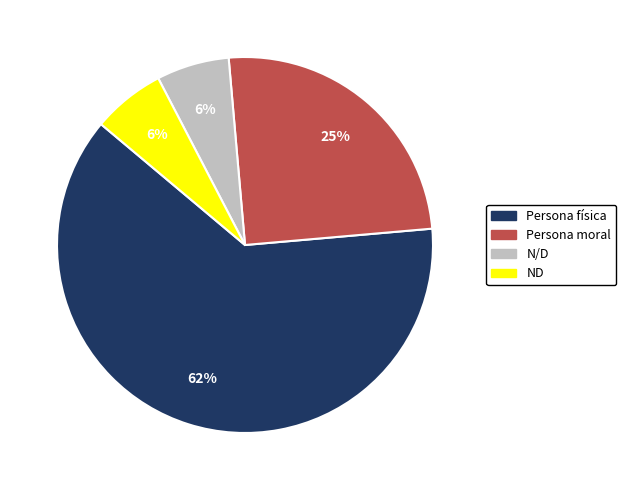

To the nearest percent, what percentage of the pie is ND?

6%